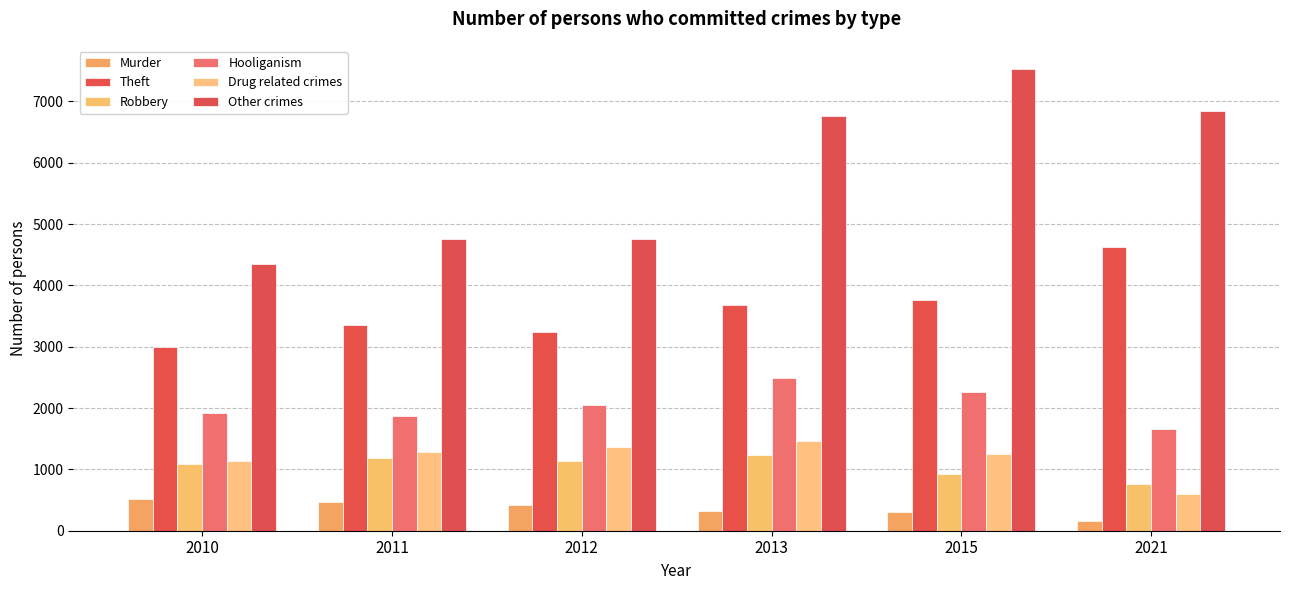

Reading left to right, list all the values displayed in this chart.

Murder: 514	465	420	318	303	165
Theft: 2991	3362	3233	3679	3765	4627
Robbery: 1085	1181	1144	1230	930	766
Hooliganism: 1924	1874	2056	2488	2269	1657
Drug related crimes: 1139	1287	1360	1461	1259	603
Other crimes: 4348	4761	4751	6770	7531	6839